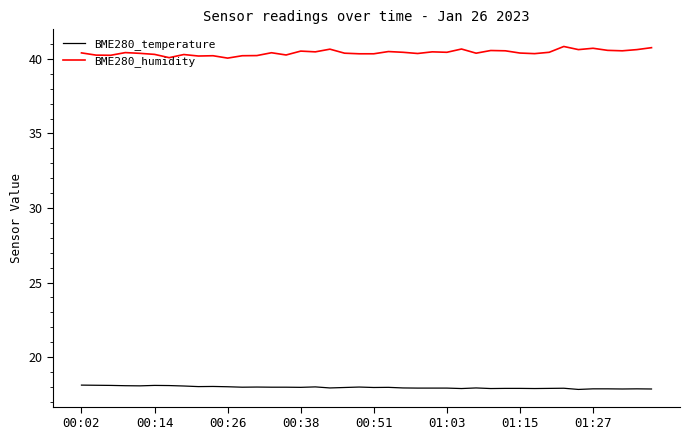

What is the difference between the maximum and minimum values in the BME280_humidity series?

0.8